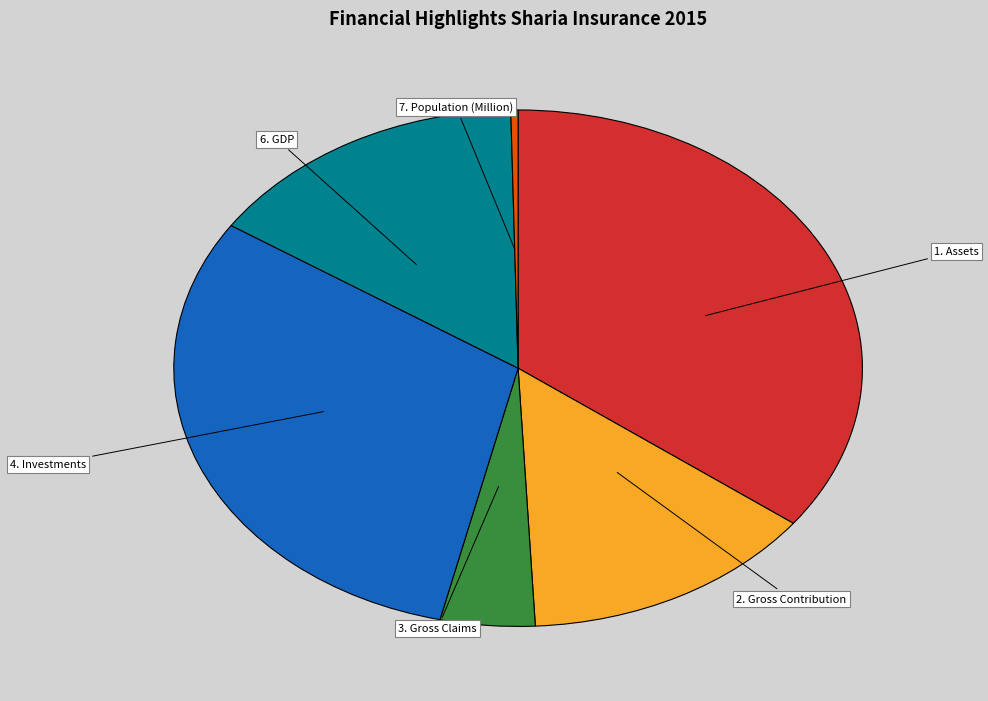

Do 1. Assets and 2. Gross Contribution together represent more than half of the pie?

No